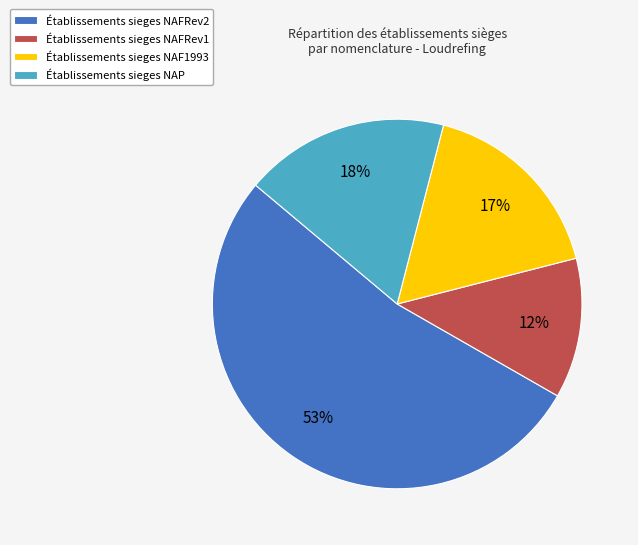

Does Établissements sieges NAF1993 represent more than half of the total?

No